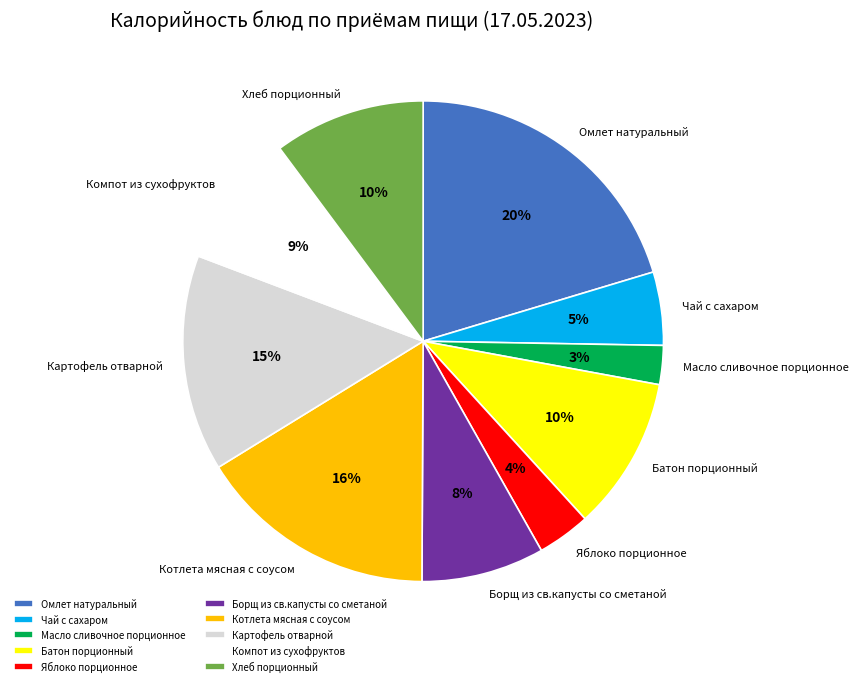

How many slices are in this pie chart?

10